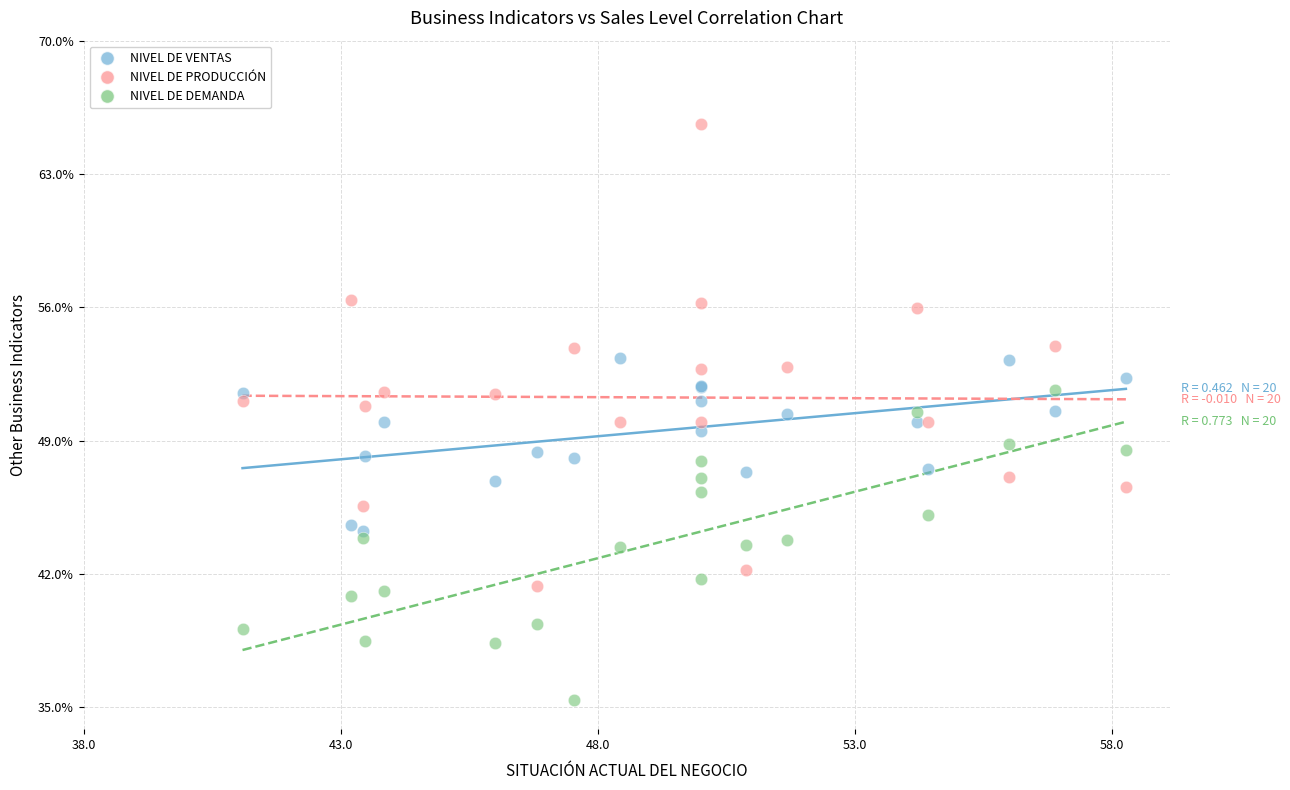

Which series contains the highest Y value?

NIVEL DE PRODUCCIÓN